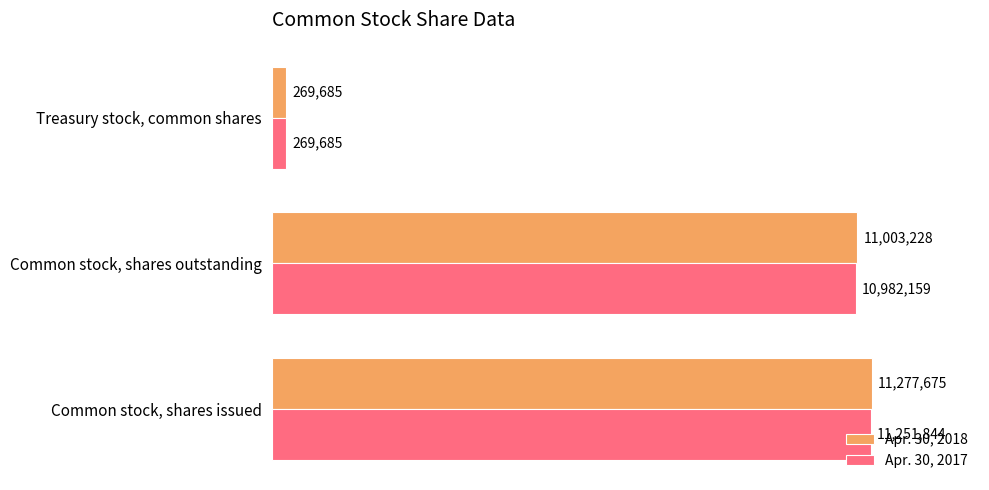

What is the value of the Apr. 30, 2017 bar at the 3rd from the left?

269685